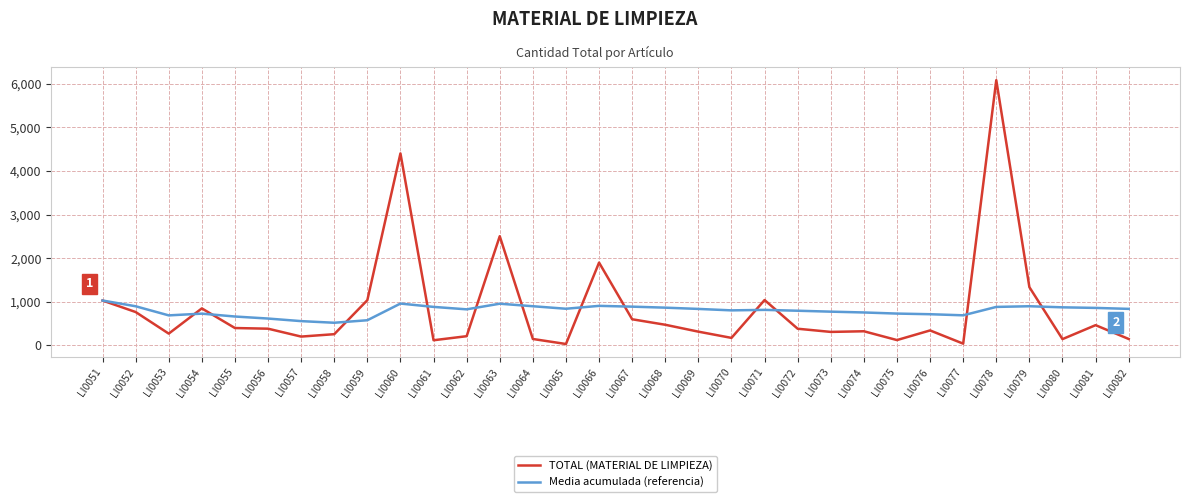

At which category does the chart reach its peak across all series?

LI0078